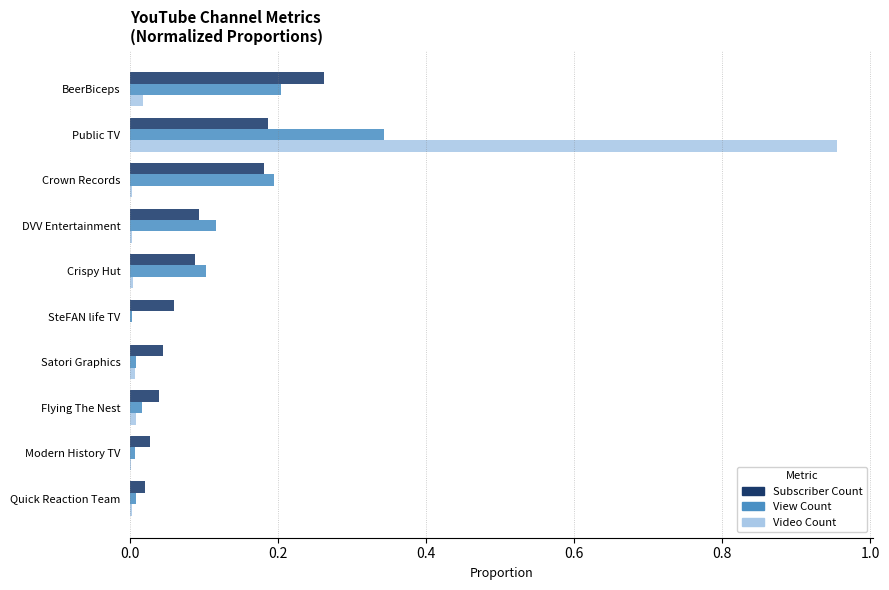

Is the value of Video Count at Public TV greater than the value of Subscriber Count at Crown Records?

Yes